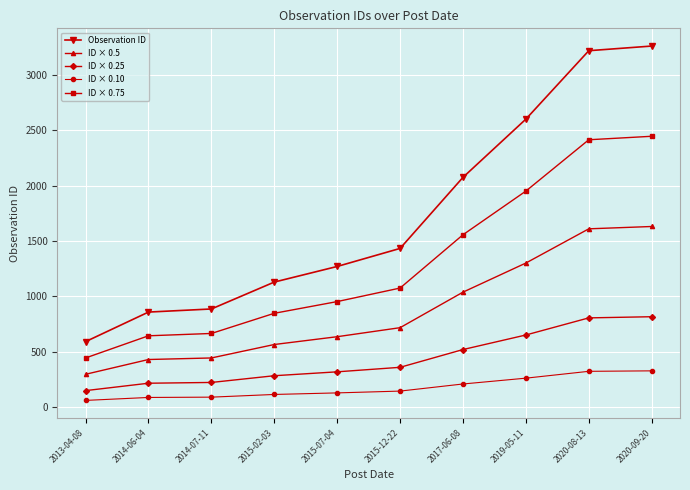

What is the value of the ID × 0.5 point at the 1st from the left?

295.0